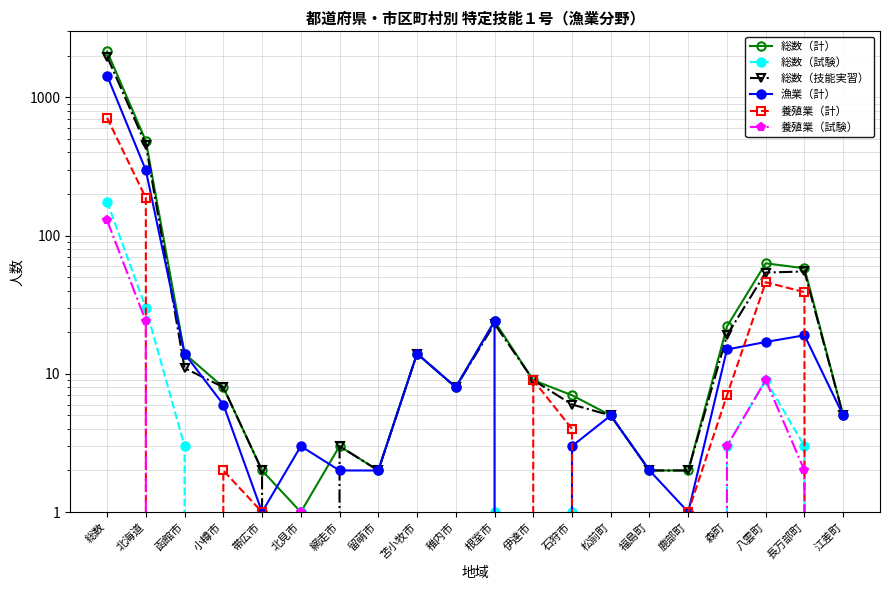

How many interior local peaks does the 養殖業（試験） series have?

2